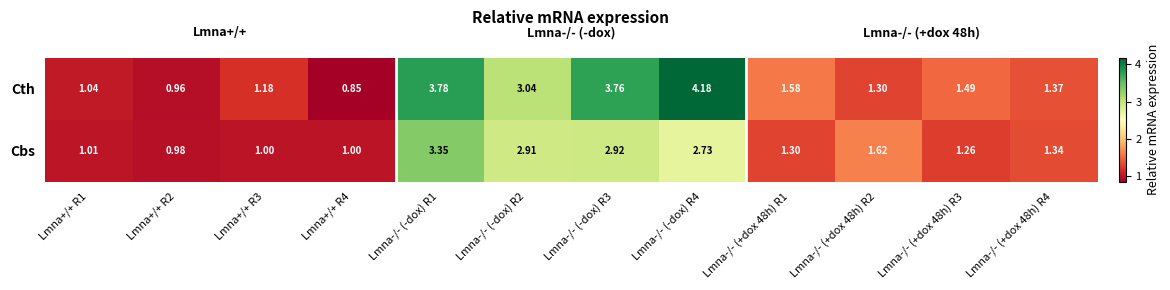

Which series has the largest range (max minus min)?

Cth